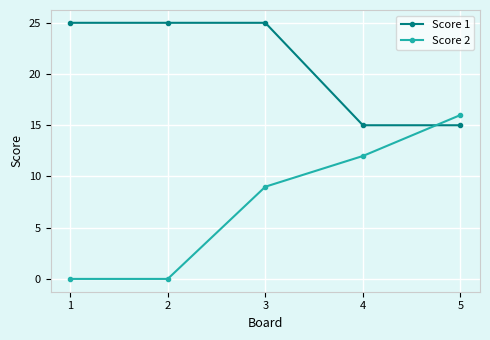

What is the difference between the maximum and minimum values in the Score 1 series?

10